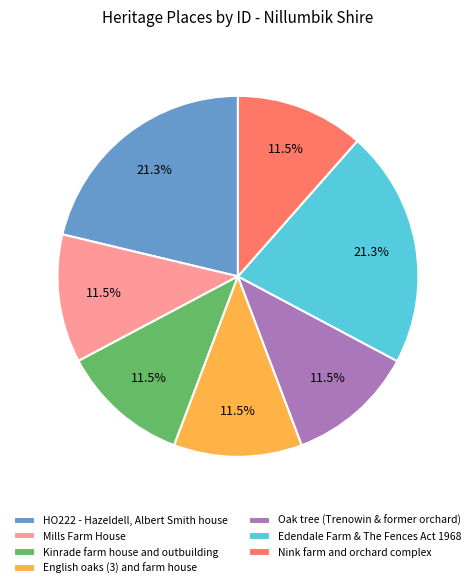

Is English oaks (3) and farm house the majority of the pie?

No